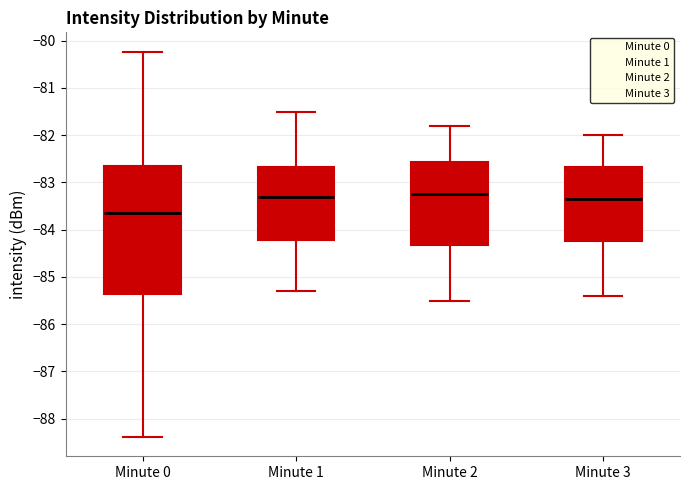

Which box is the tallest, from its lower edge to its upper edge?

Minute 0